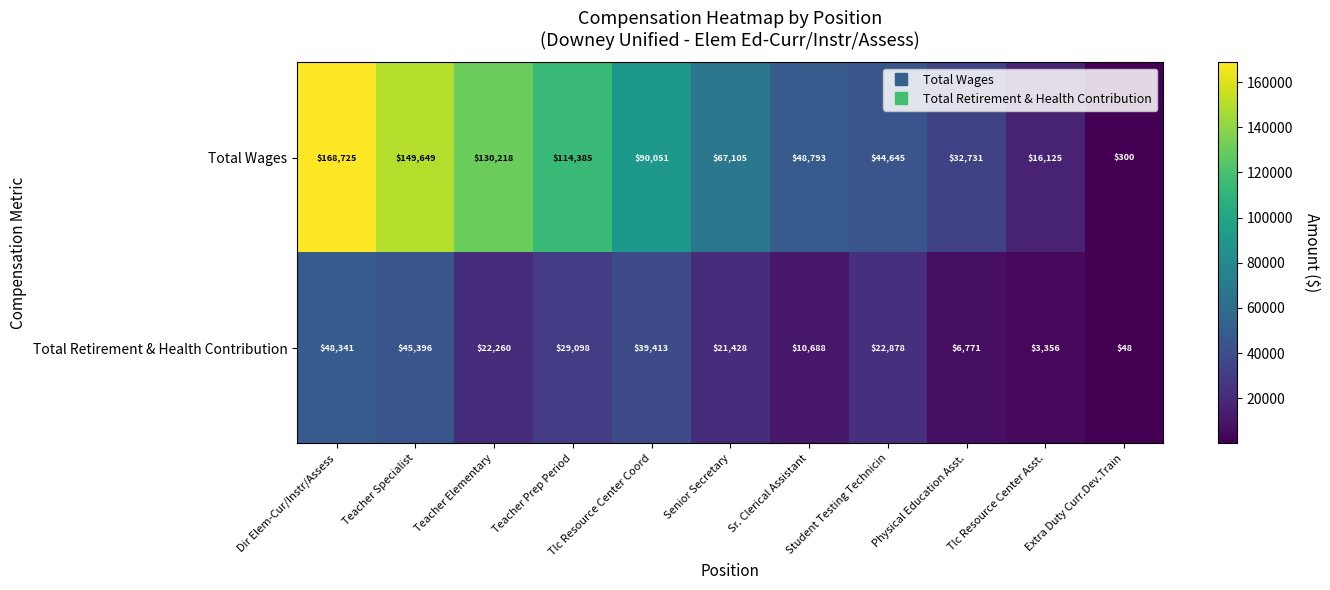

What is the difference between the second highest and minimum values in the Total Wages series?

149349